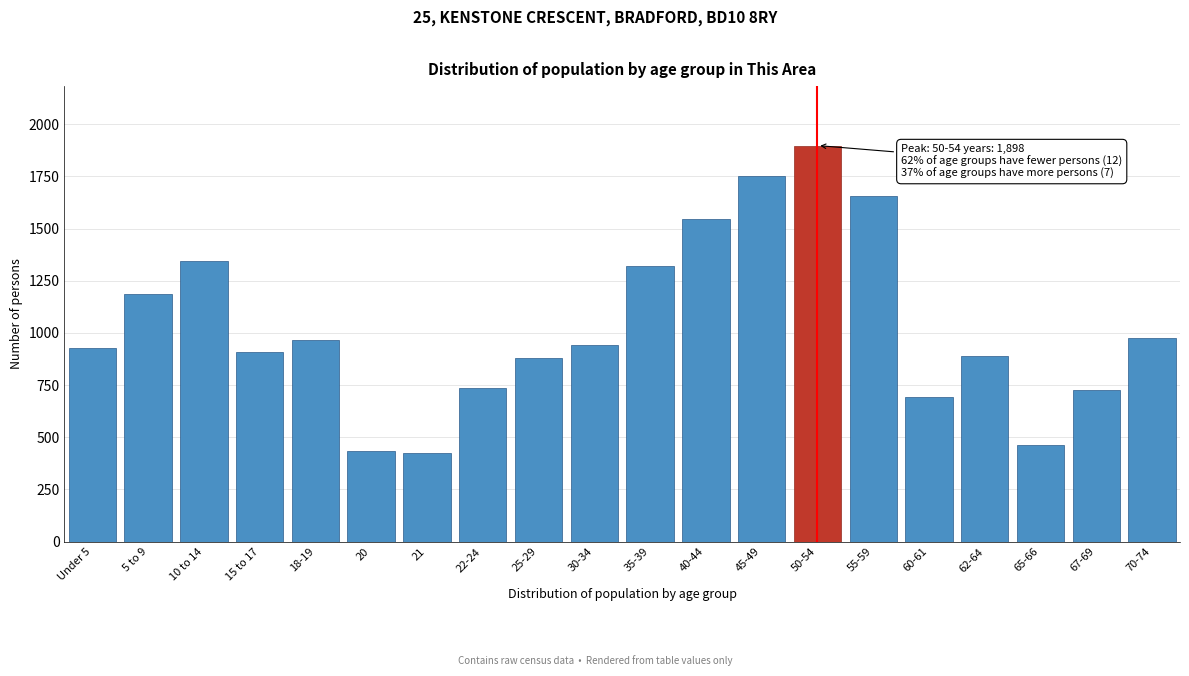

Where is the data nearest to the value 1162?

5 to 9